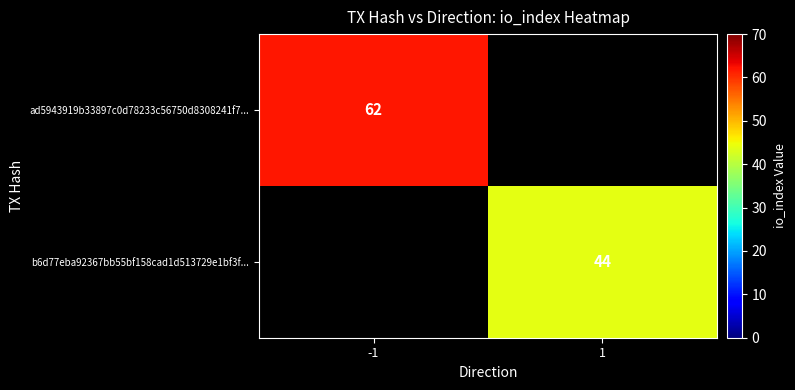

The value of ad5943919b33897c0d78233c56750d8308241f7... at -1 is 62. True or false?

True